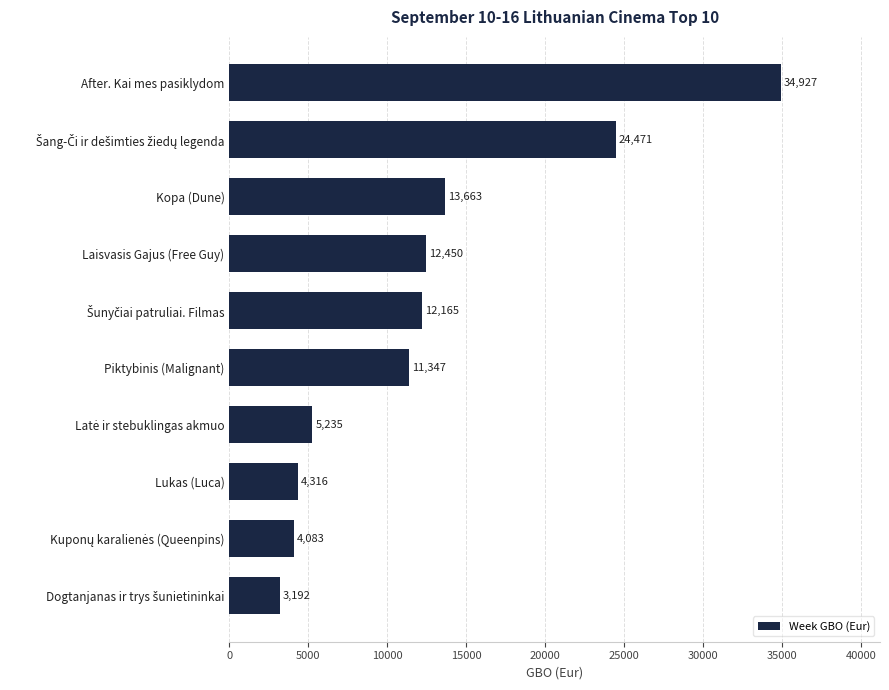

True or false: the data shows 12450.2 at Laisvasis Gajus (Free Guy).

True